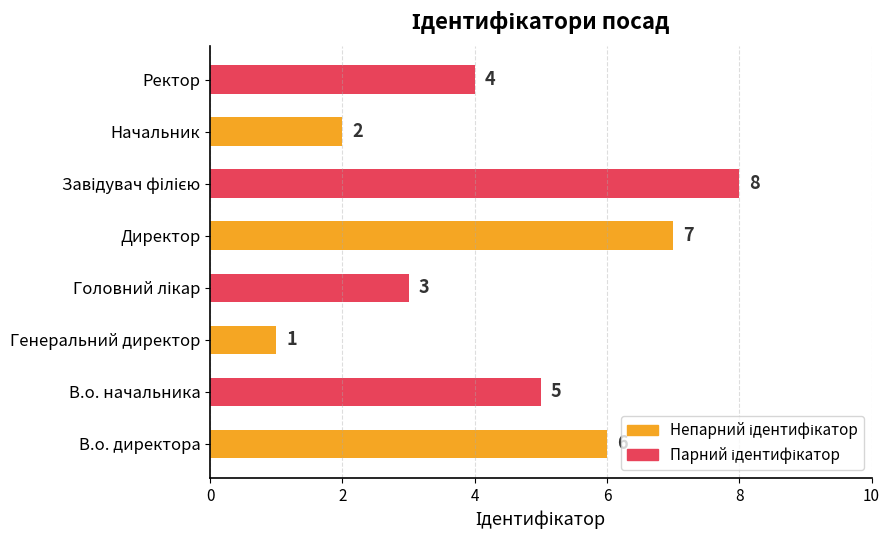

Which category has the lowest value across all series?

Генеральний директор